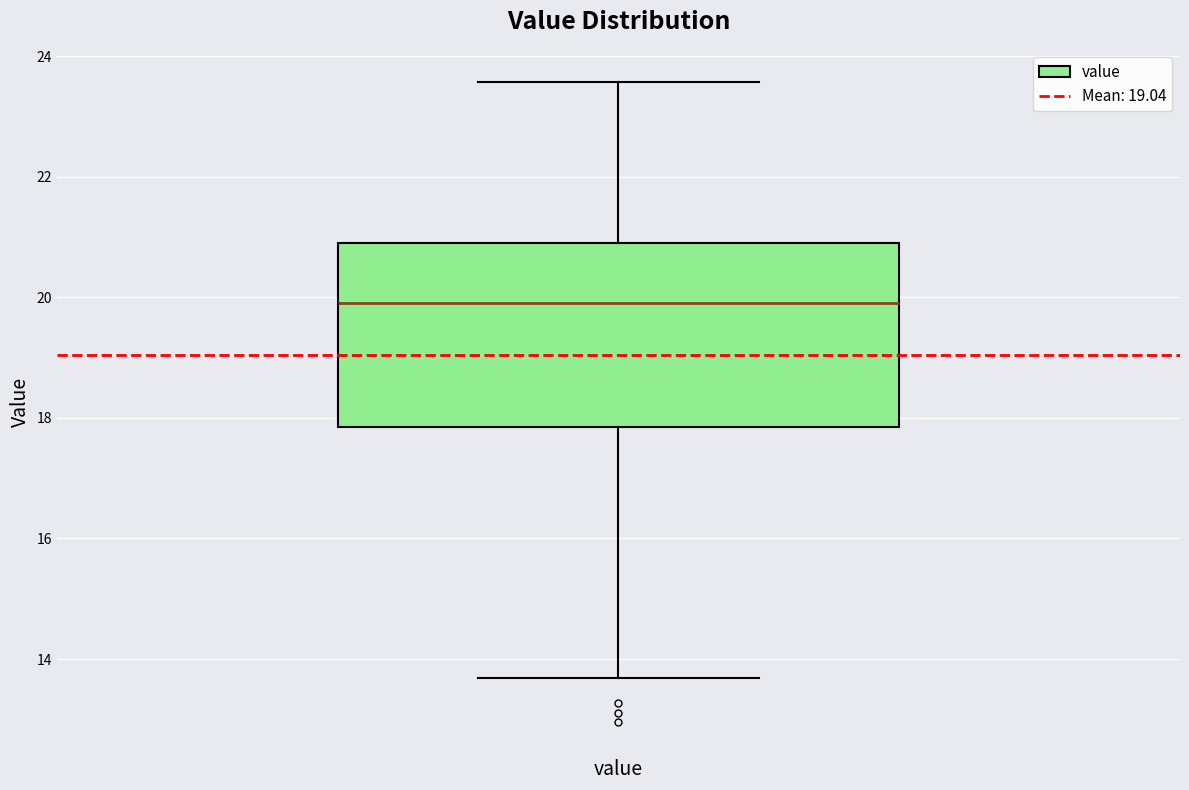

Where does the lower whisker of the box for value end on the y-axis? The values are not printed on the chart, so give them approximately, as read against the axis.

13.6